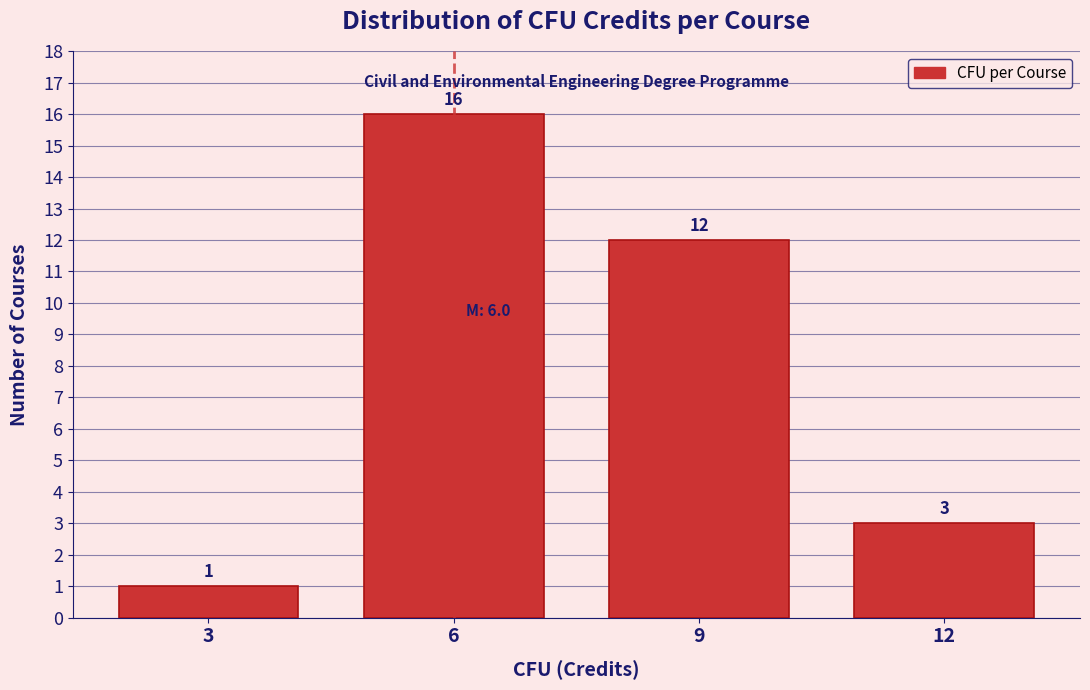

Reading right to left, what are all the values shown in this chart?

3	12	16	1